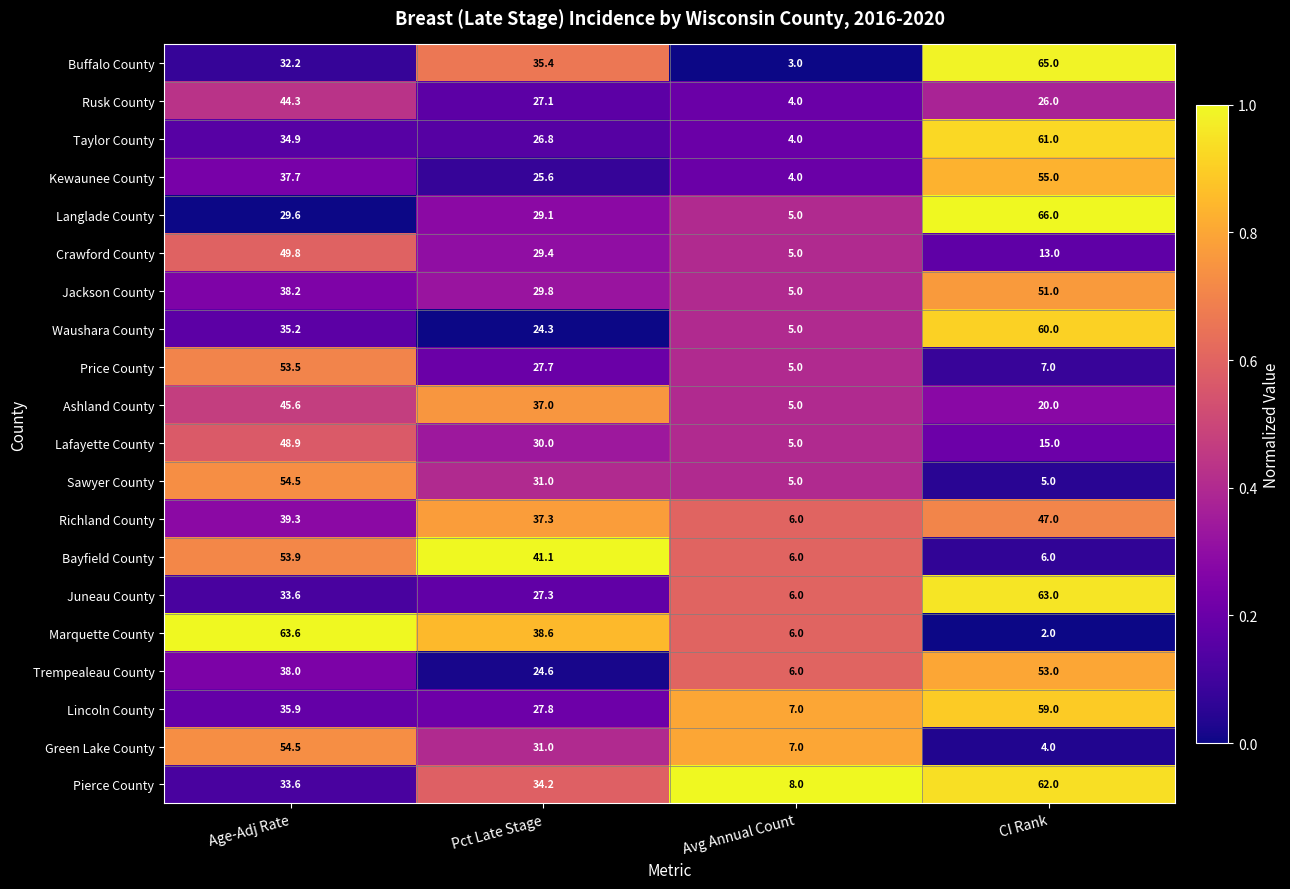

Is it true that Marquette County equals 6.0 at Avg Annual Count?

True